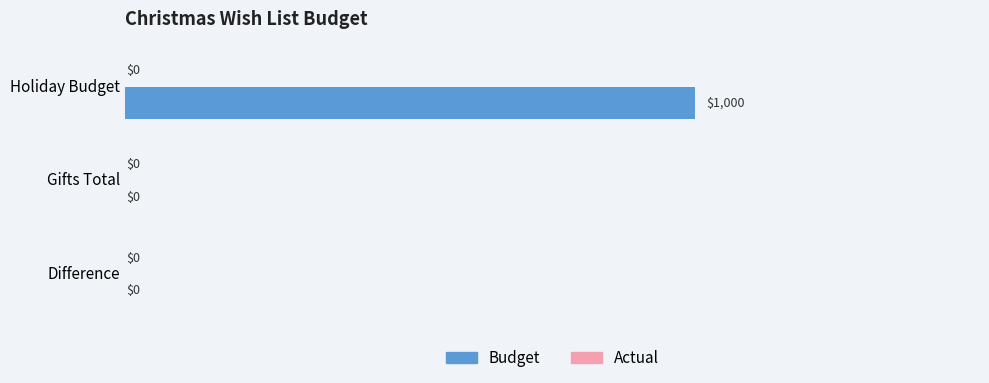

Is it true that the value at Holiday Budget is 1736?

False